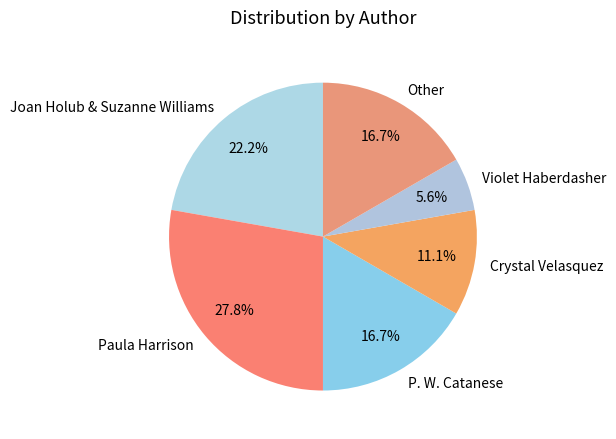

True or false: Crystal Velasquez accounts for 17% of the total.

False